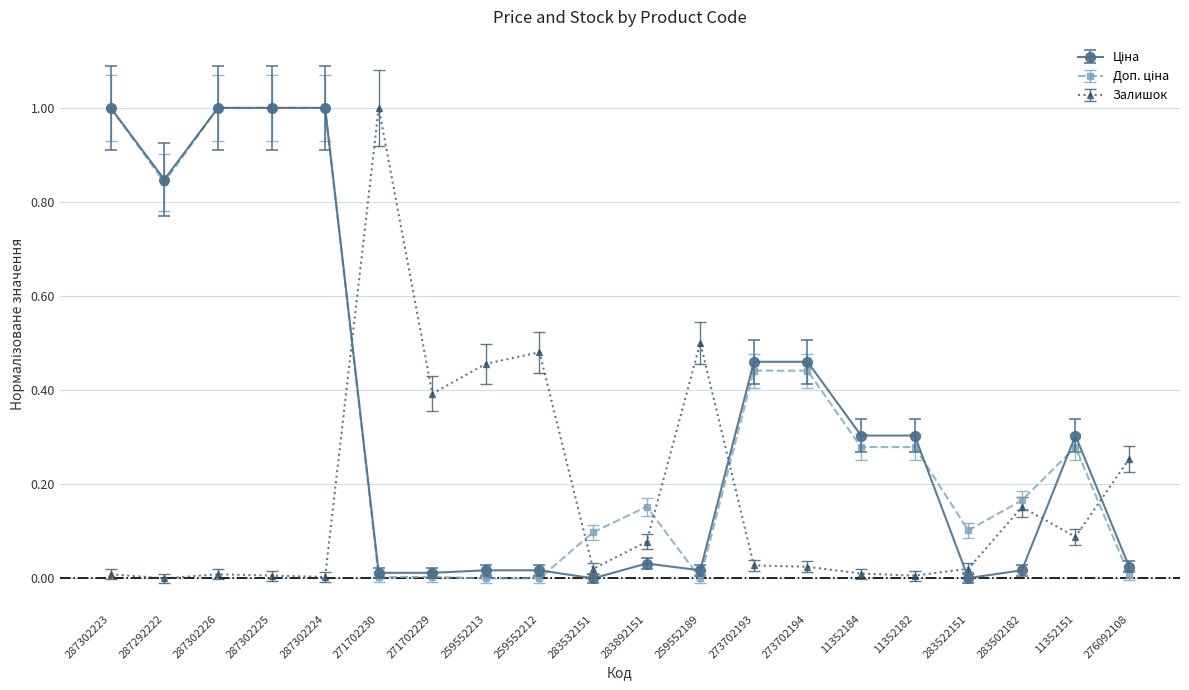

What position from the right is 287292222?

19